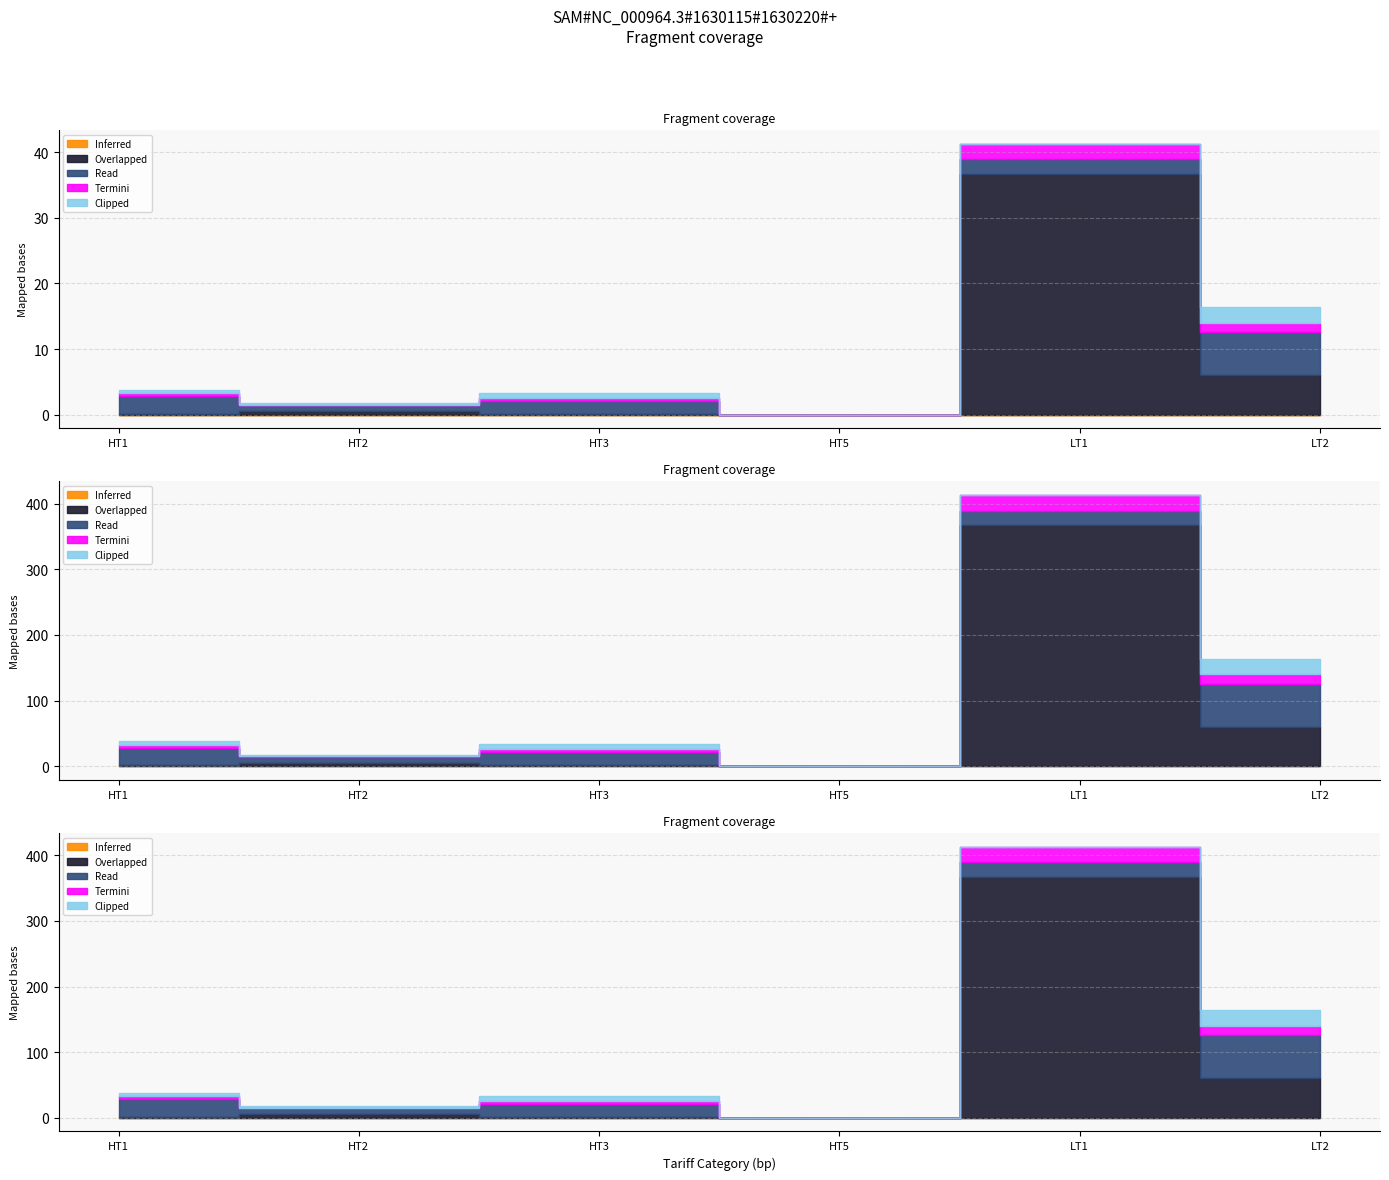

Between HT5 and LT1, which series saw the biggest shift?

Overlapped